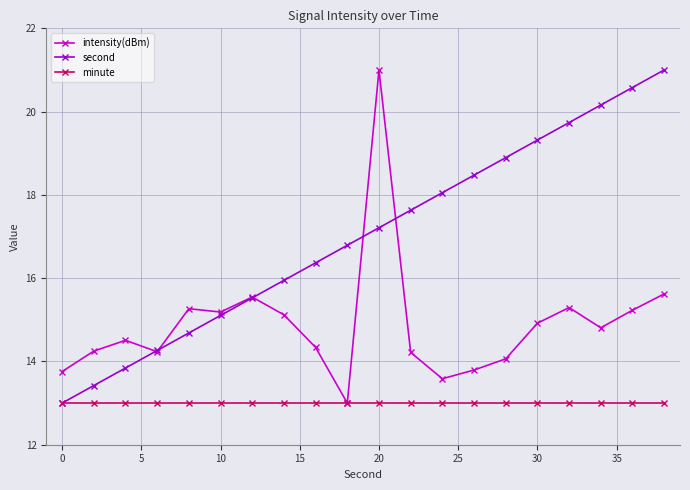

Which series ends up on top after the final intersection of intensity(dBm) and second?

second